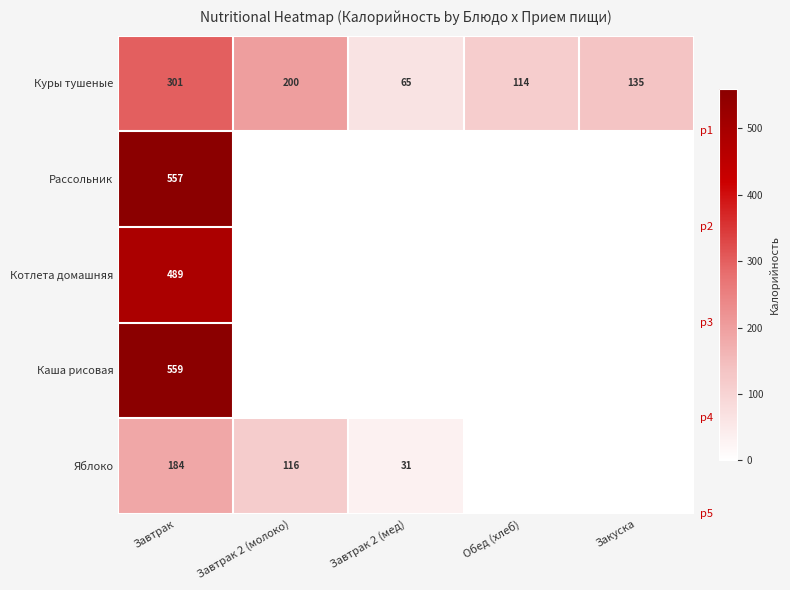

Is it true that Каша рисовая equals 365 at Завтрак?

False